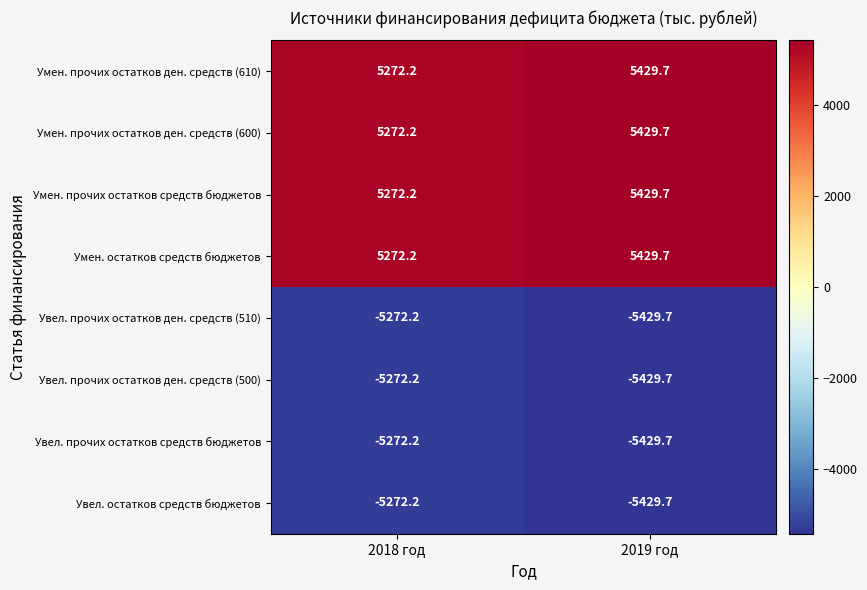

Rank the categories by Увел. остатков средств бюджетов value from highest to lowest.

2018 год, 2019 год